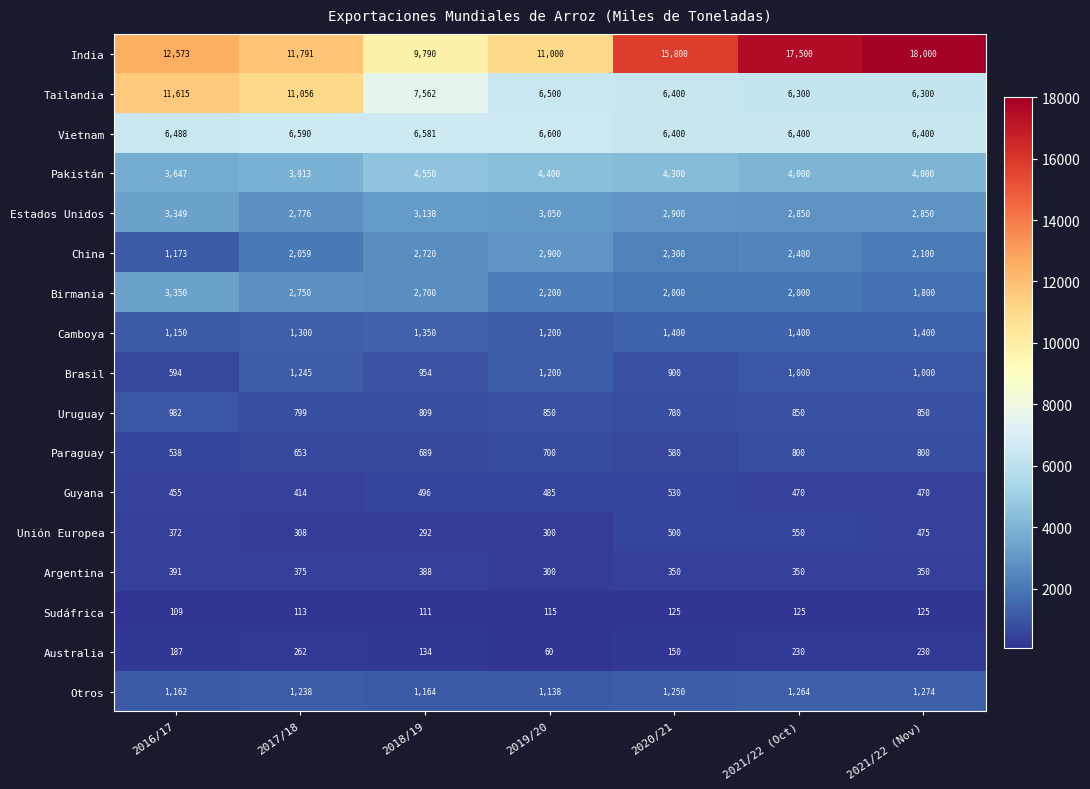

The Vietnam series shows 4264 at 2016/17. True or false?

False